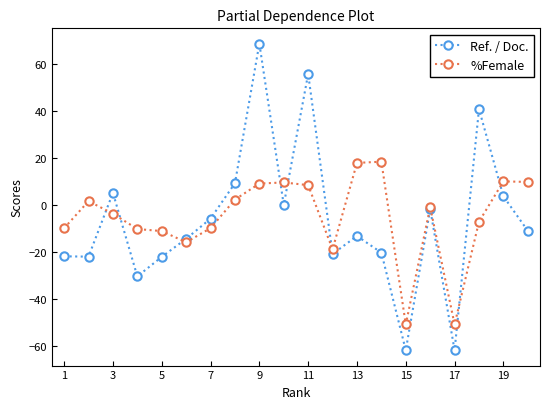

Which series has the widest spread of values?

Ref. / Doc.